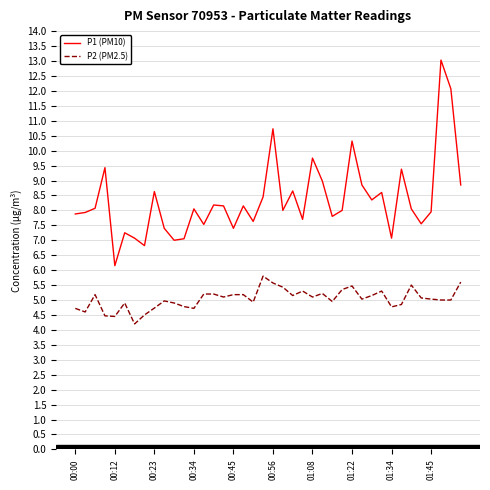

What is the difference between the maximum and minimum values in the P2 (PM2.5) series?

1.6